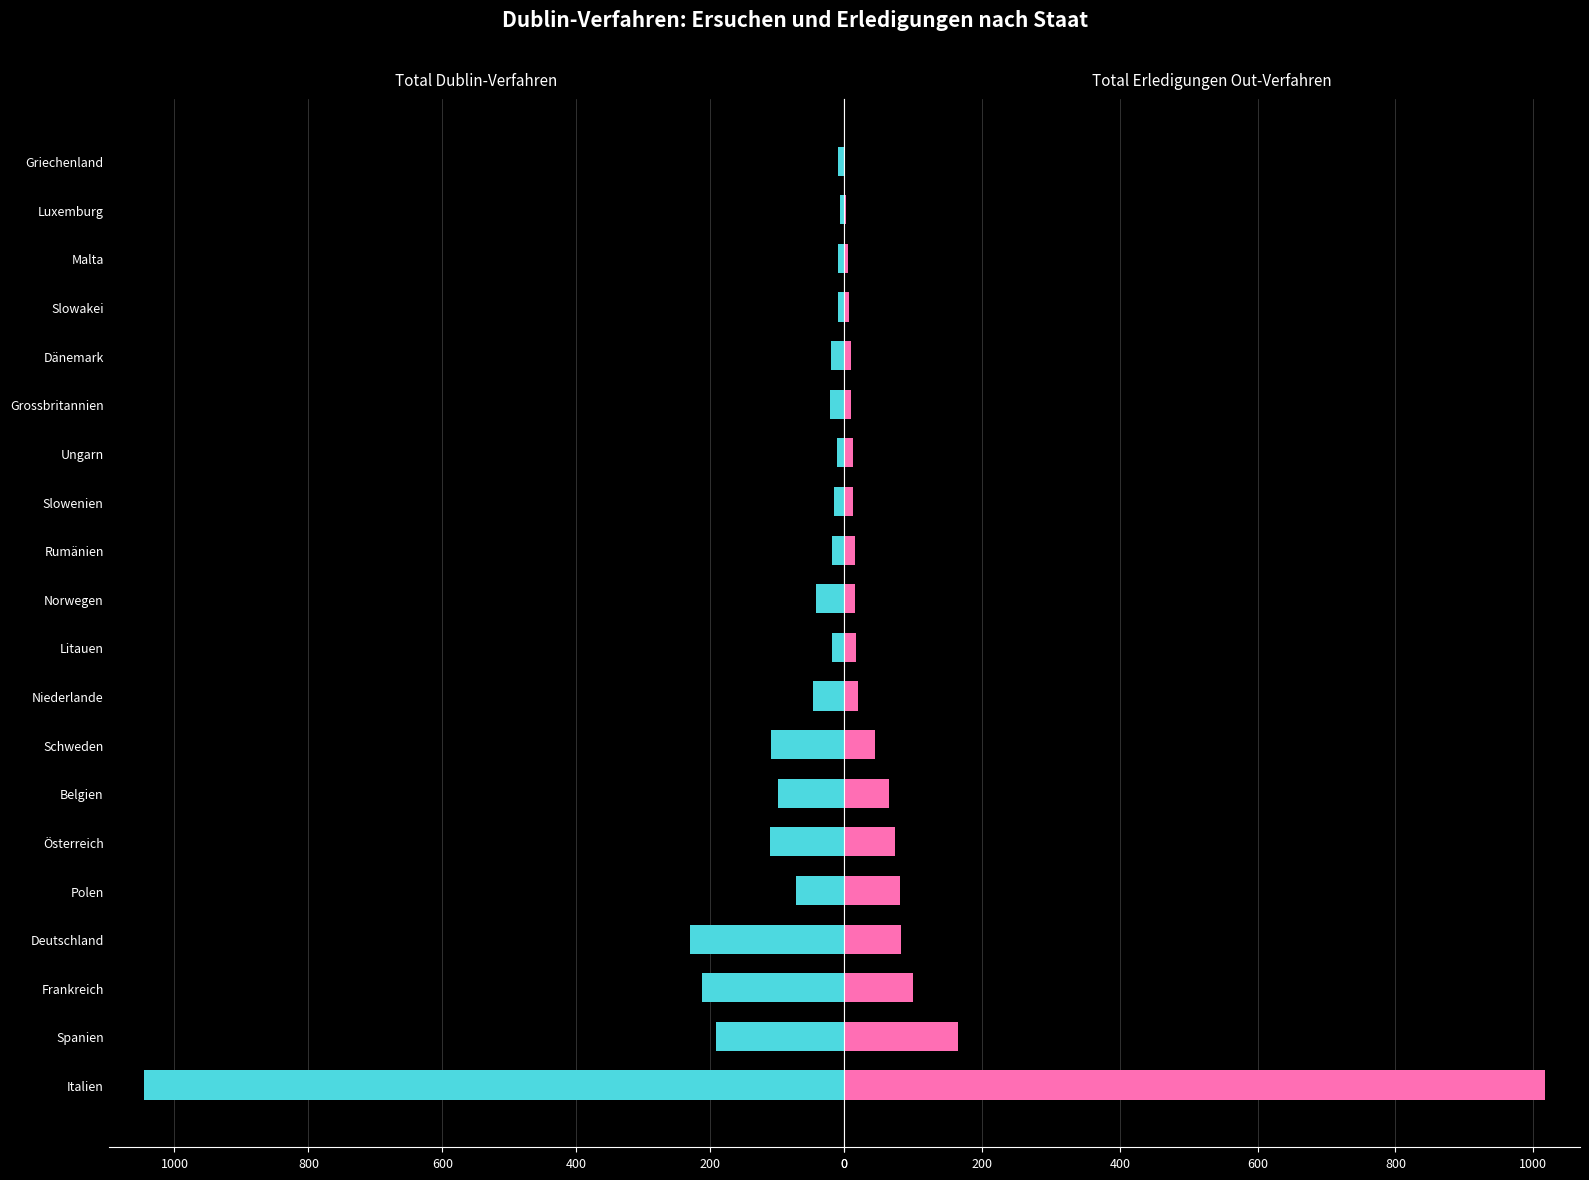

The Total Dublin-Verfahren series shows 359 at Frankreich. True or false?

False